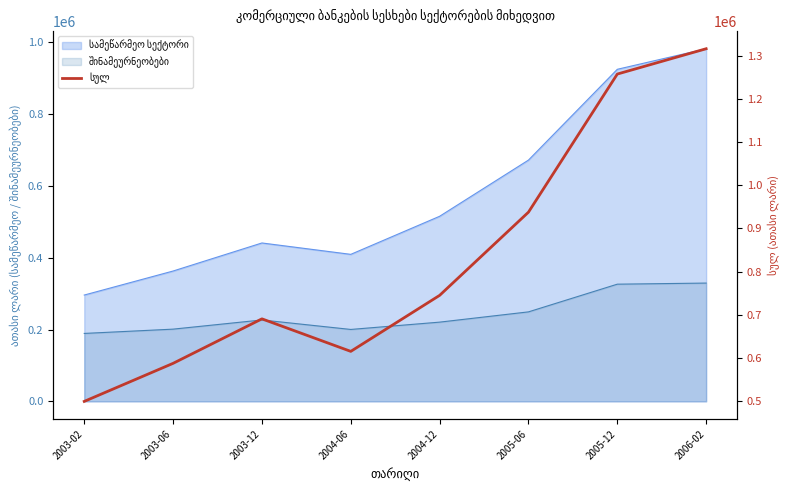

Reading left to right, list all the values displayed in this chart.

2003-02=499564.1	2003-06=587621.1	2003-12=690637.8	2004-06=615342.3	2004-12=744973.7	2005-06=937586.4	2005-12=1257306.6	2006-02=1315920.4